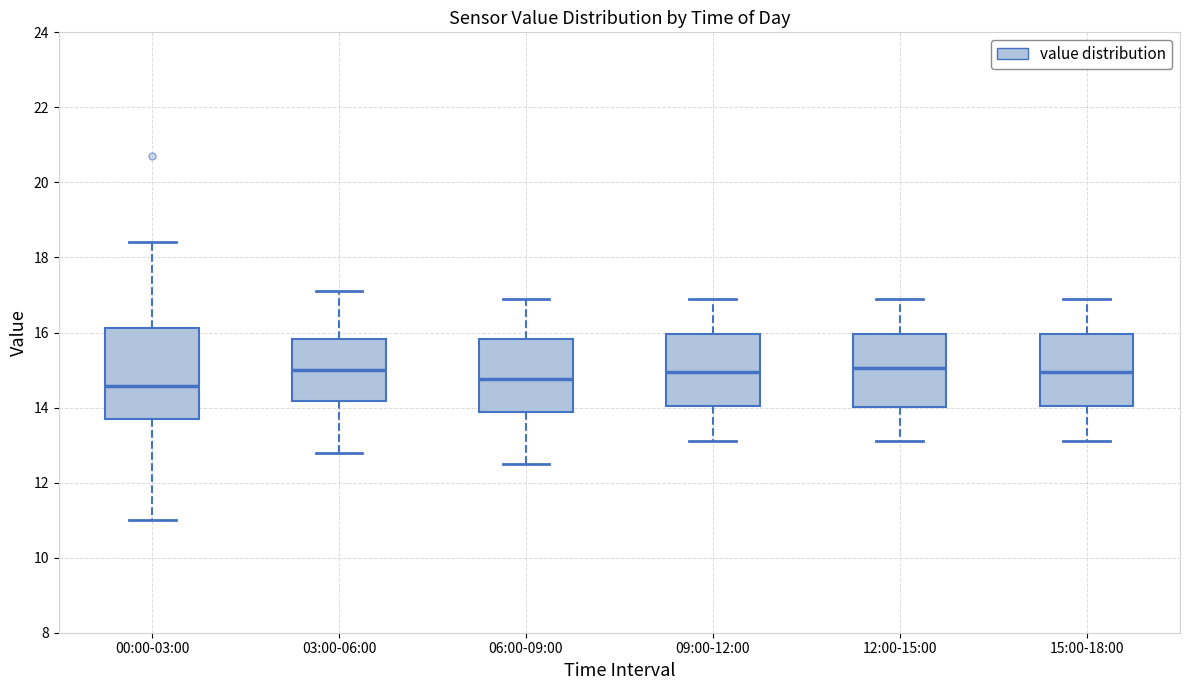

Reading left to right, read every box against the y-axis: the position of its median line, the range the box covers, and the ends of its whiskers. The values are not printed on the chart, so give them approximately, as read against the axis.

00:00-03:00: median 14.6, box 13.8 to 16.2, whiskers 11.0 to 18.4
03:00-06:00: median 15.0, box 14.2 to 15.8, whiskers 12.8 to 17.2
06:00-09:00: median 14.8, box 13.8 to 15.8, whiskers 12.6 to 17.0
09:00-12:00: median 15.0, box 14.0 to 16.0, whiskers 13.2 to 17.0
12:00-15:00: median 15.0, box 14.0 to 16.0, whiskers 13.2 to 17.0
15:00-18:00: median 15.0, box 14.0 to 16.0, whiskers 13.2 to 17.0